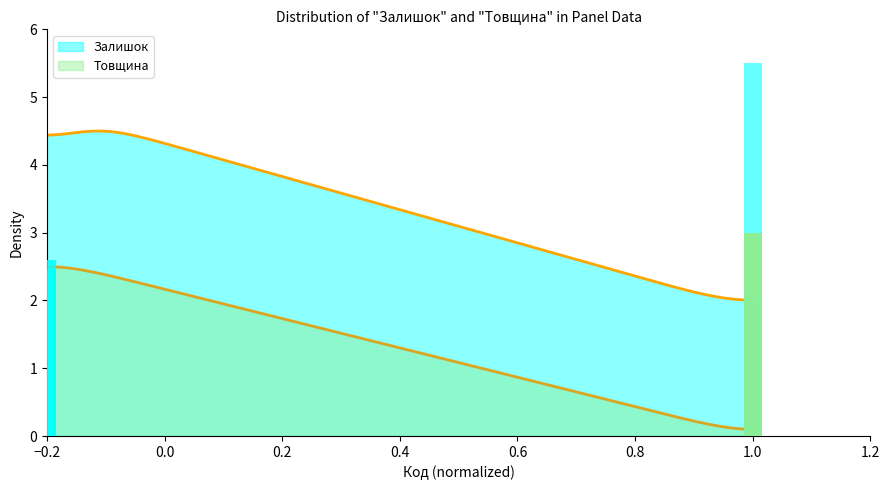

What are all the series names shown in the legend?

Залишок, Товщина